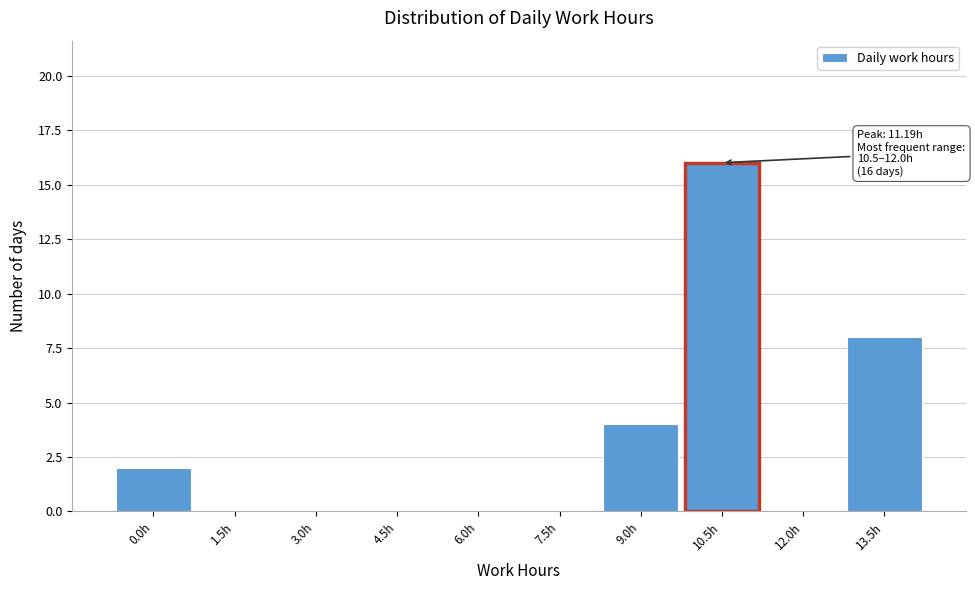

Reading left to right, list all the values displayed in this chart.

0.0h=2	1.5h=0	3.0h=0	4.5h=0	6.0h=0	7.5h=0	9.0h=4	10.5h=16	12.0h=0	13.5h=8